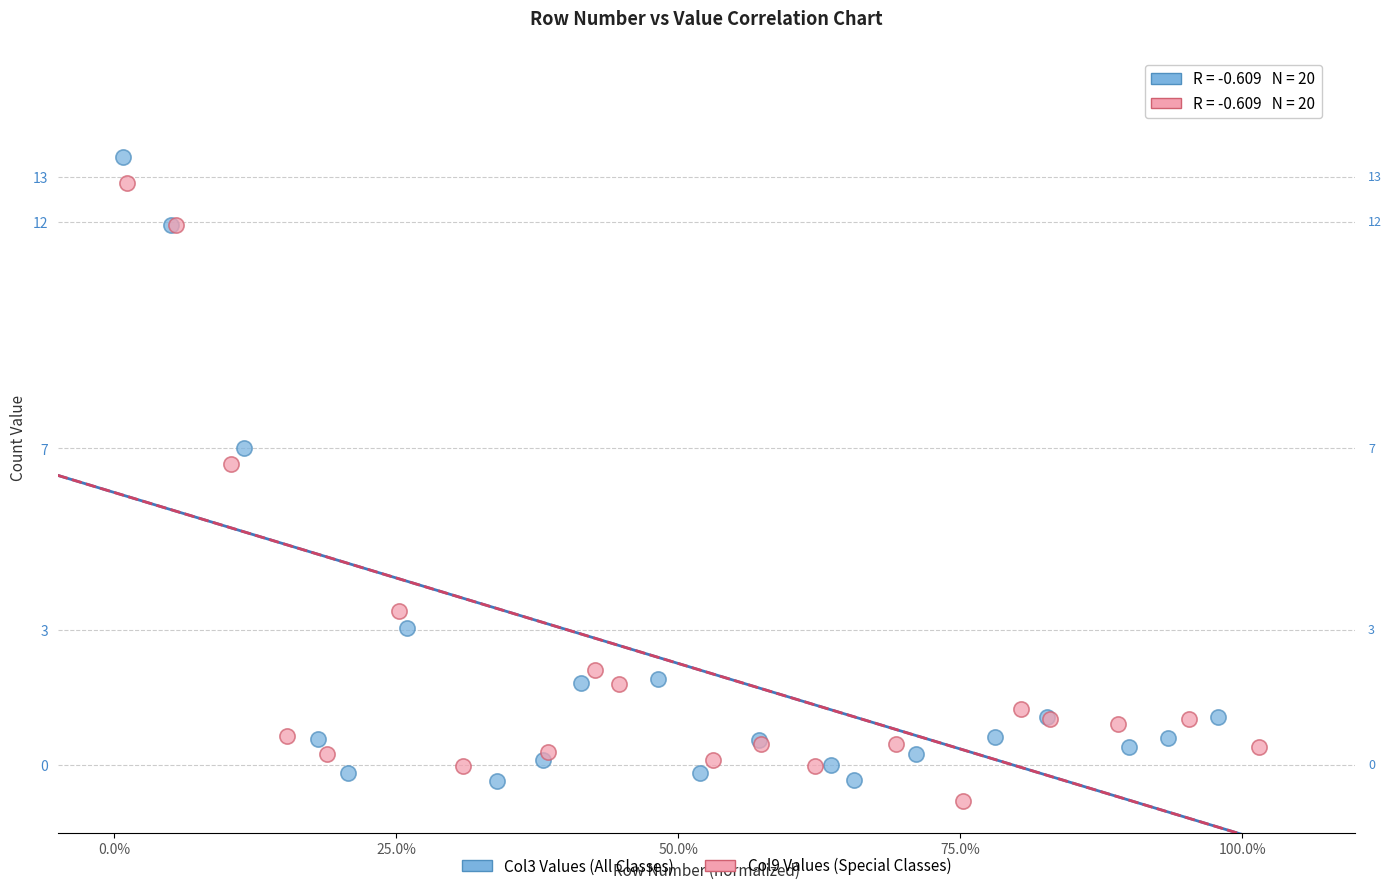

Which series has the widest spread of Y values?

Col3 Values (All Classes)